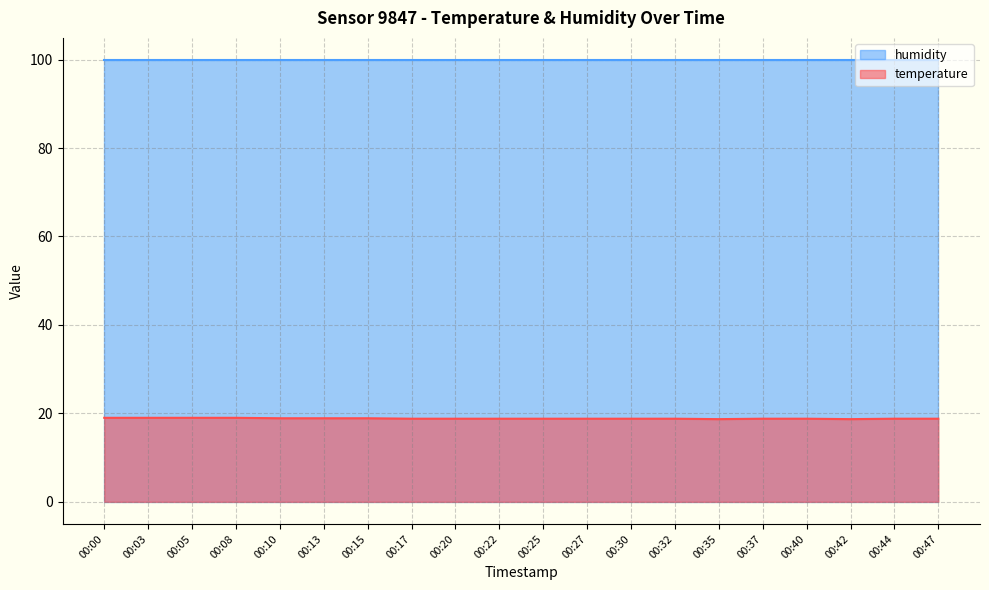

The chart shows a value of 18.8 at 00:40. True or false?

True